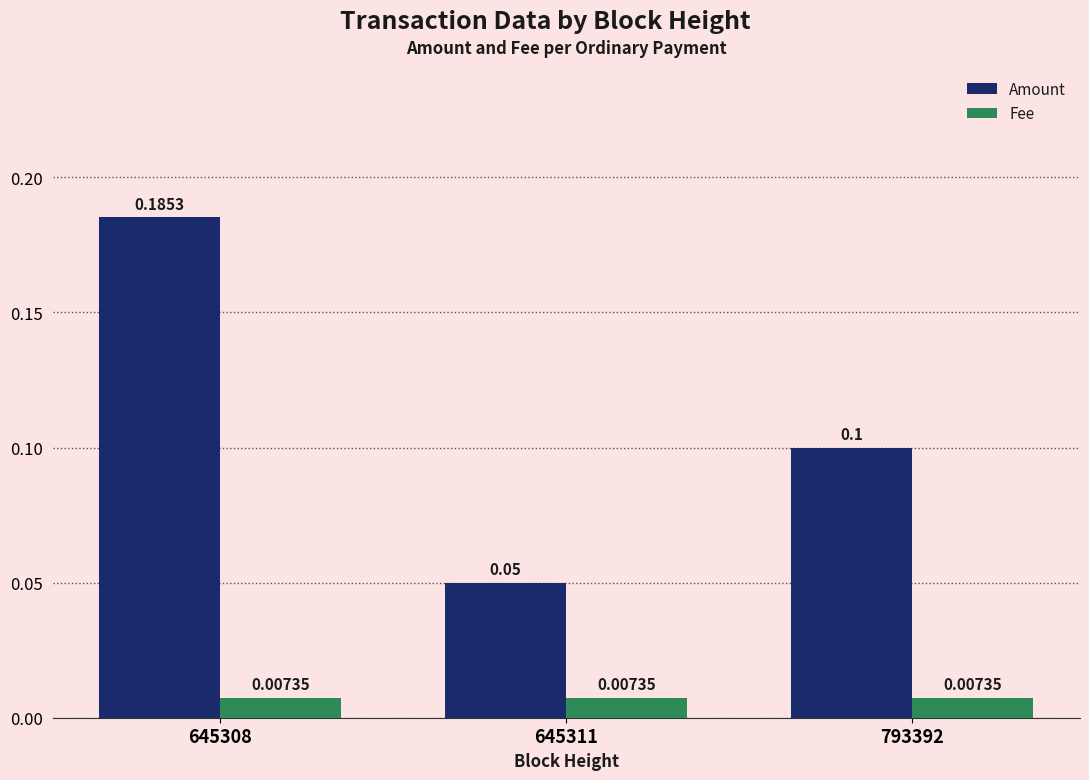

True or false: Amount has a value of 0.2 at 793392.

False